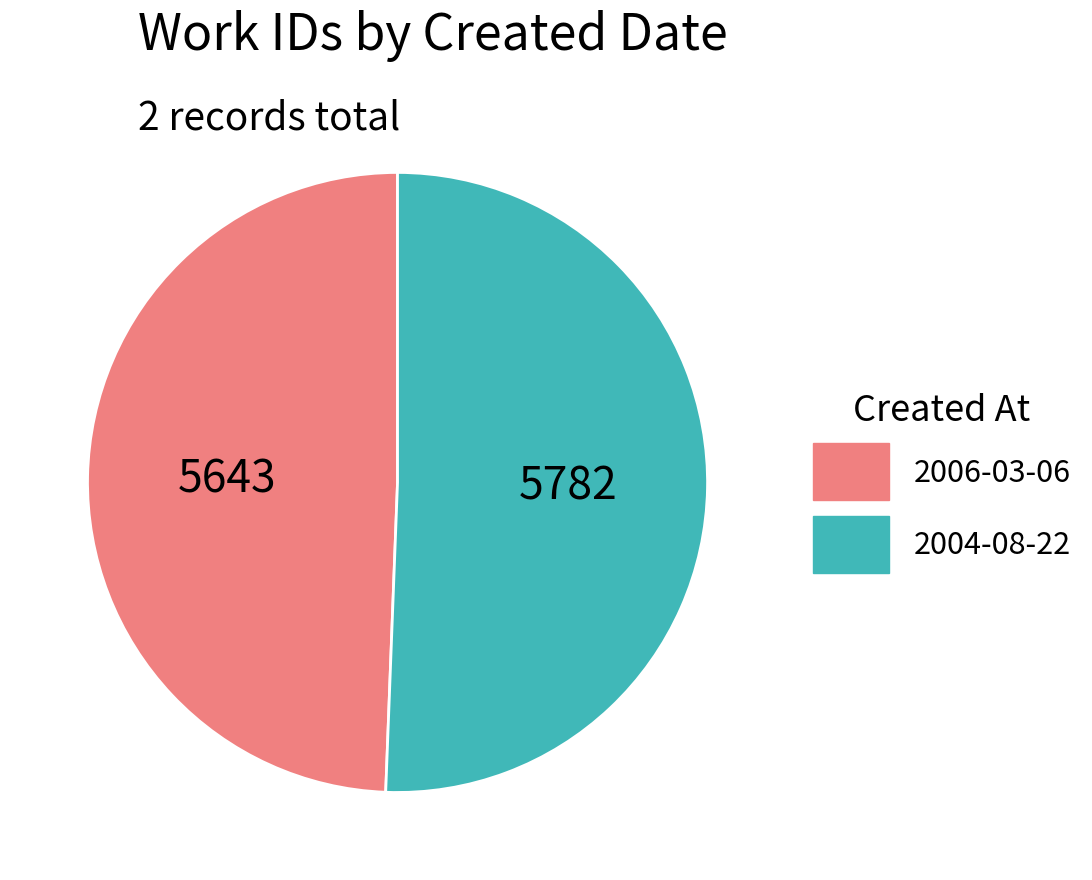

Which category has the smallest portion of the pie?

2006-03-06